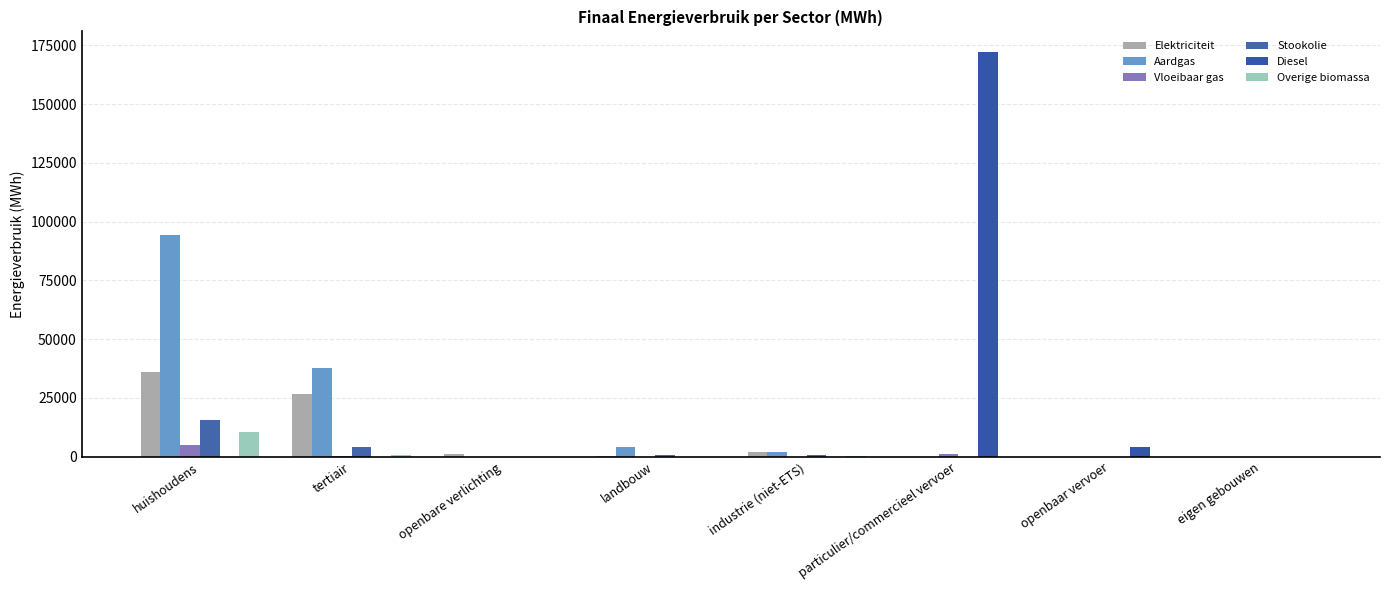

Reading right to left, what are all the values shown in this chart?

Elektriciteit: 0.0	0.0	5.0	2158.3	223.0	1358.6	26864.7	35943.4
Aardgas: 0.0	0.0	14.2	1964.7	4336.0	0.0	37671.1	94256.0
Vloeibaar gas: 0.0	0.0	964.0	19.2	2.1	0.0	173.5	5032.6
Stookolie: 0.0	0.0	0.0	770.3	727.6	0.0	4315.2	15752.4
Diesel: 0.0	4267.3	172287.2	0.0	0.0	0.0	0.0	0.0
Overige biomassa: 0.0	0.0	0.0	103.6	0.0	0.0	882.6	10459.8